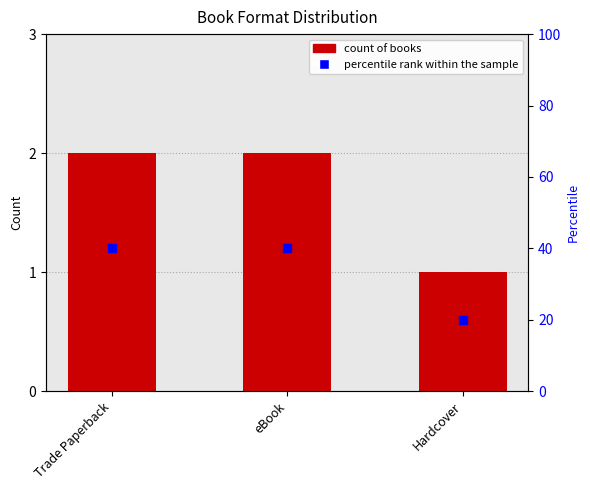

At how many categories does at least one series exceed 4?

3